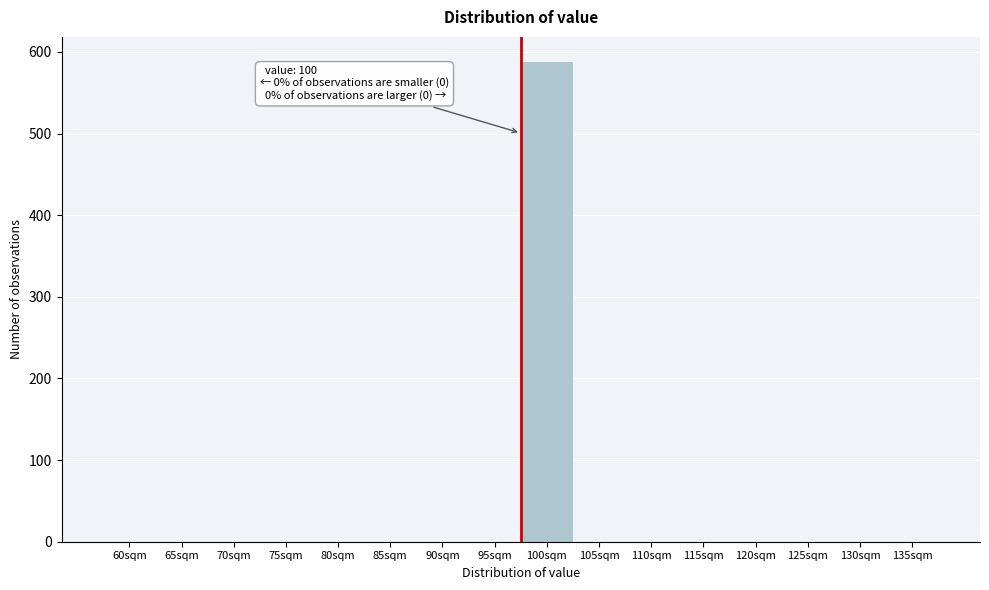

Reading right to left, list all the values displayed in this chart.

135sqm=0	130sqm=0	125sqm=0	120sqm=0	115sqm=0	110sqm=0	105sqm=0	100sqm=589	95sqm=0	90sqm=0	85sqm=0	80sqm=0	75sqm=0	70sqm=0	65sqm=0	60sqm=0